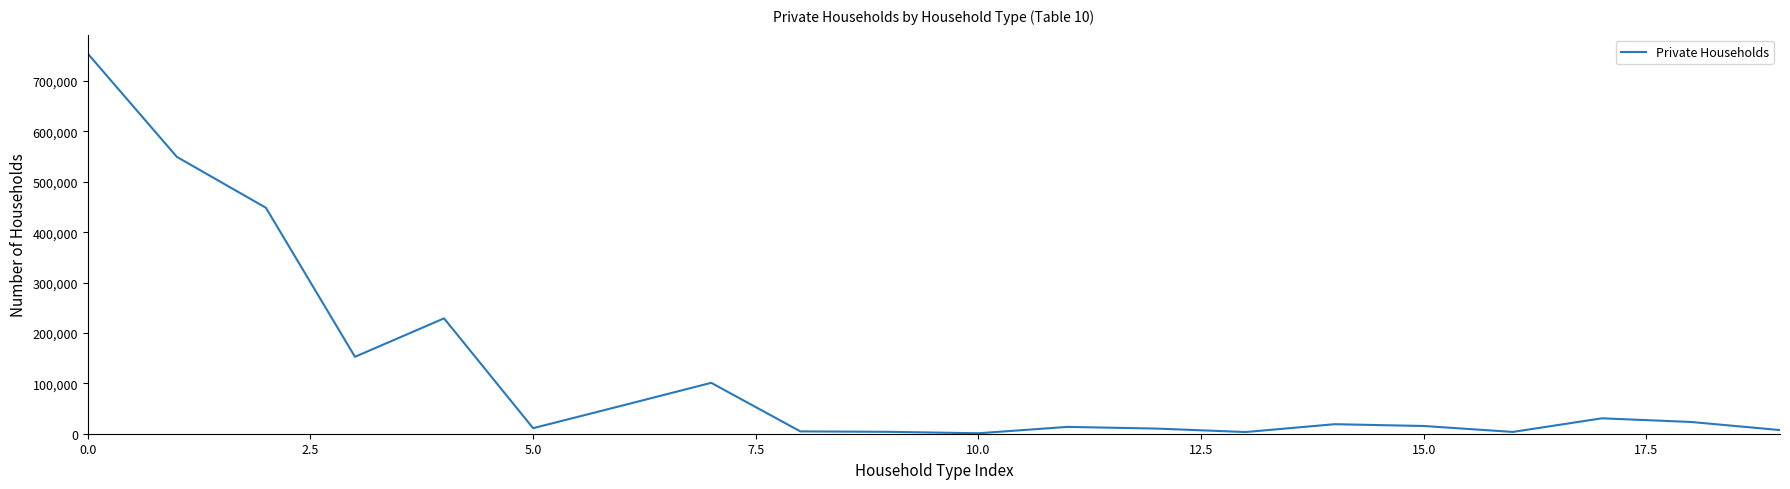

What is the maximum value shown in the chart?

754324